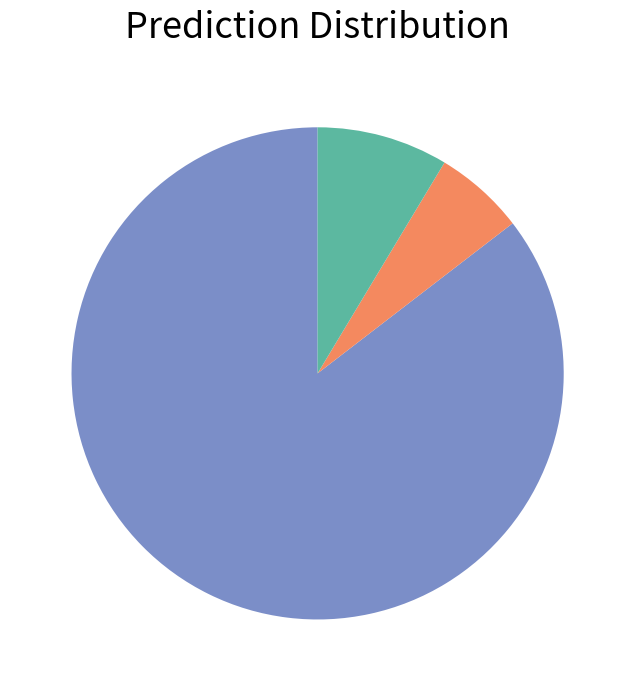

Is there a majority slice in this chart?

Yes